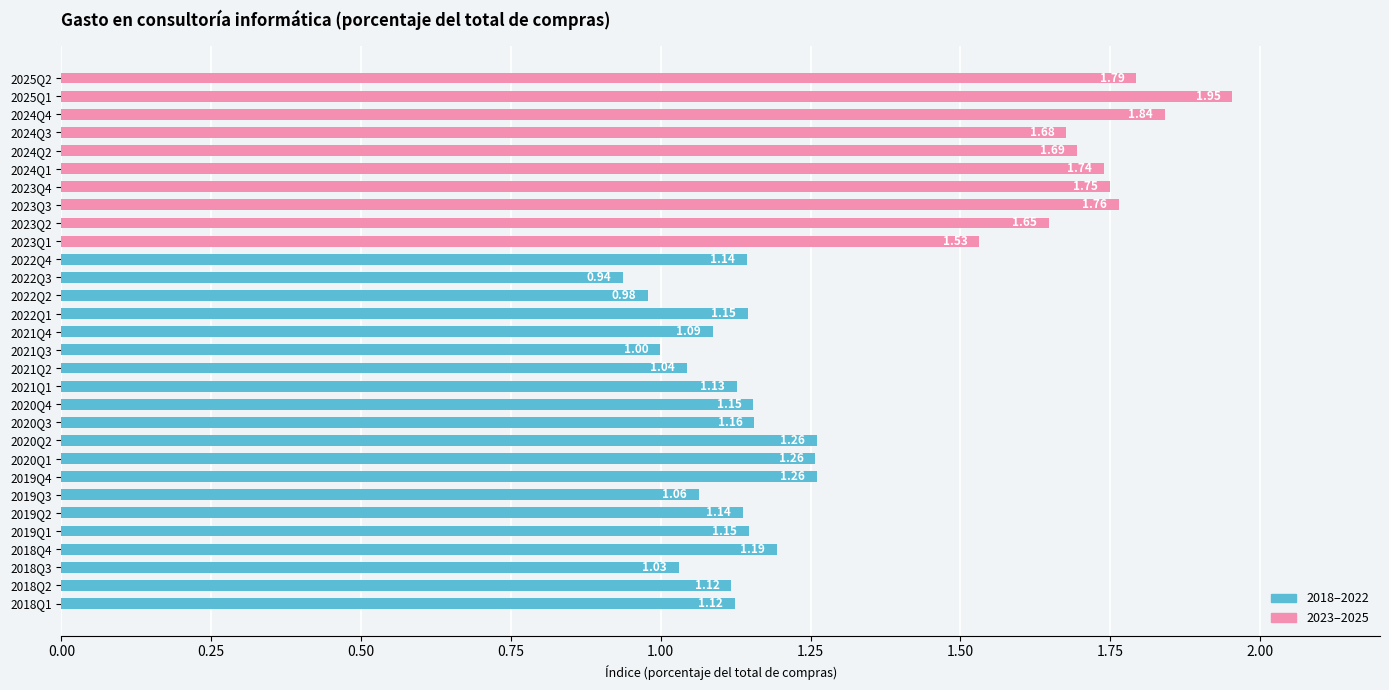

What value does the data have at 2023Q3?

1.8